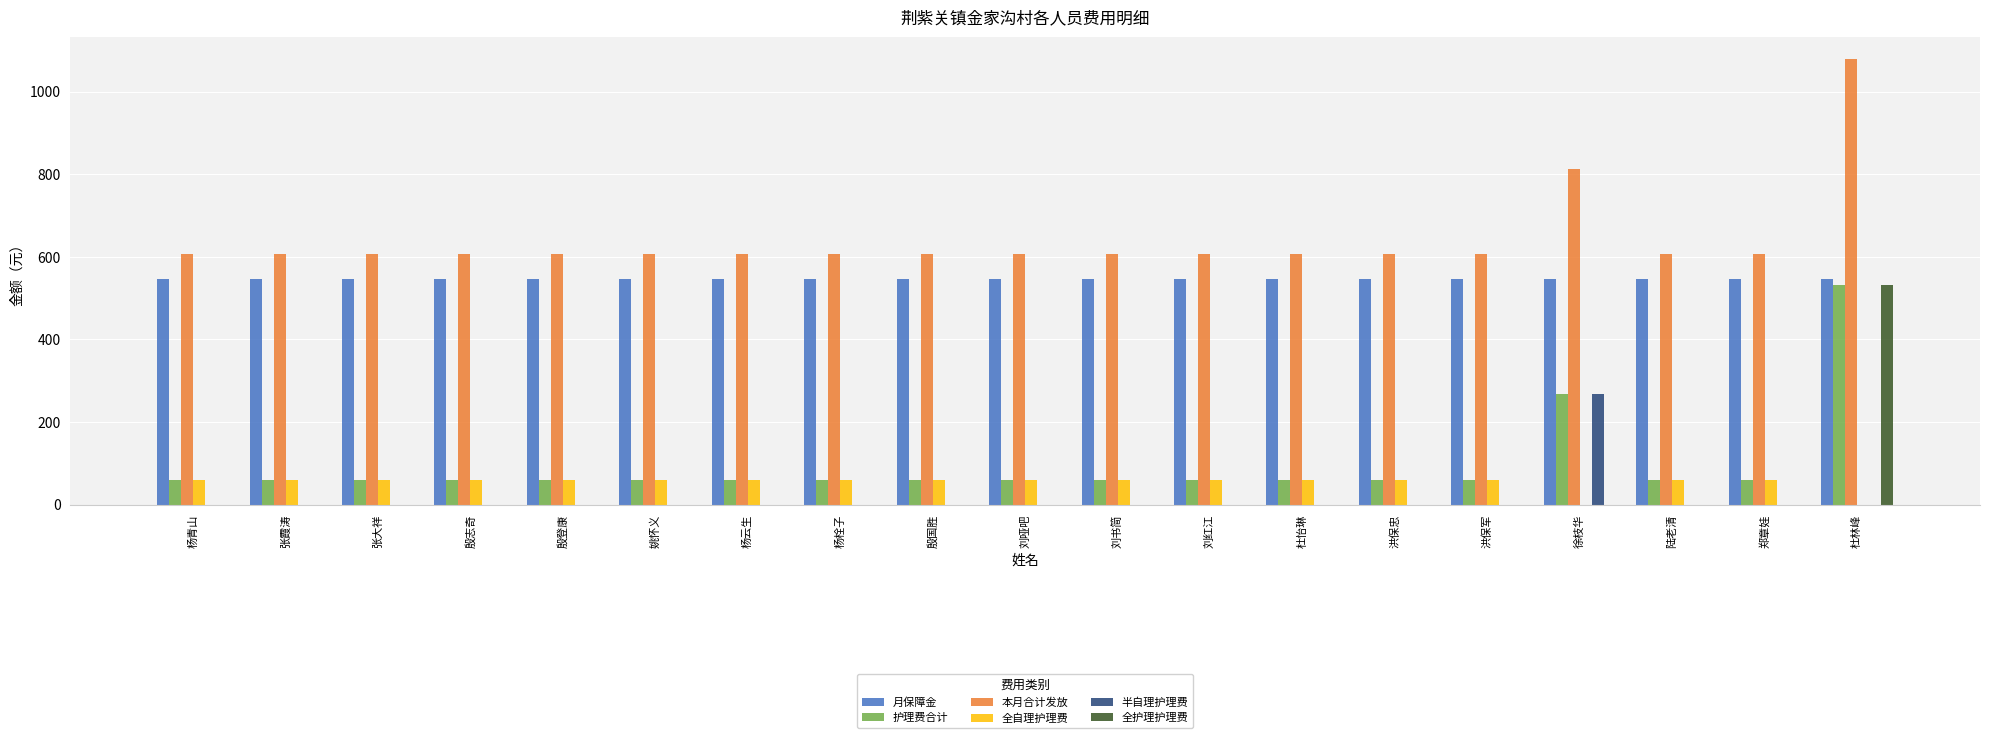

What is the spread (max minus min) of values at 刘哑吧?

606